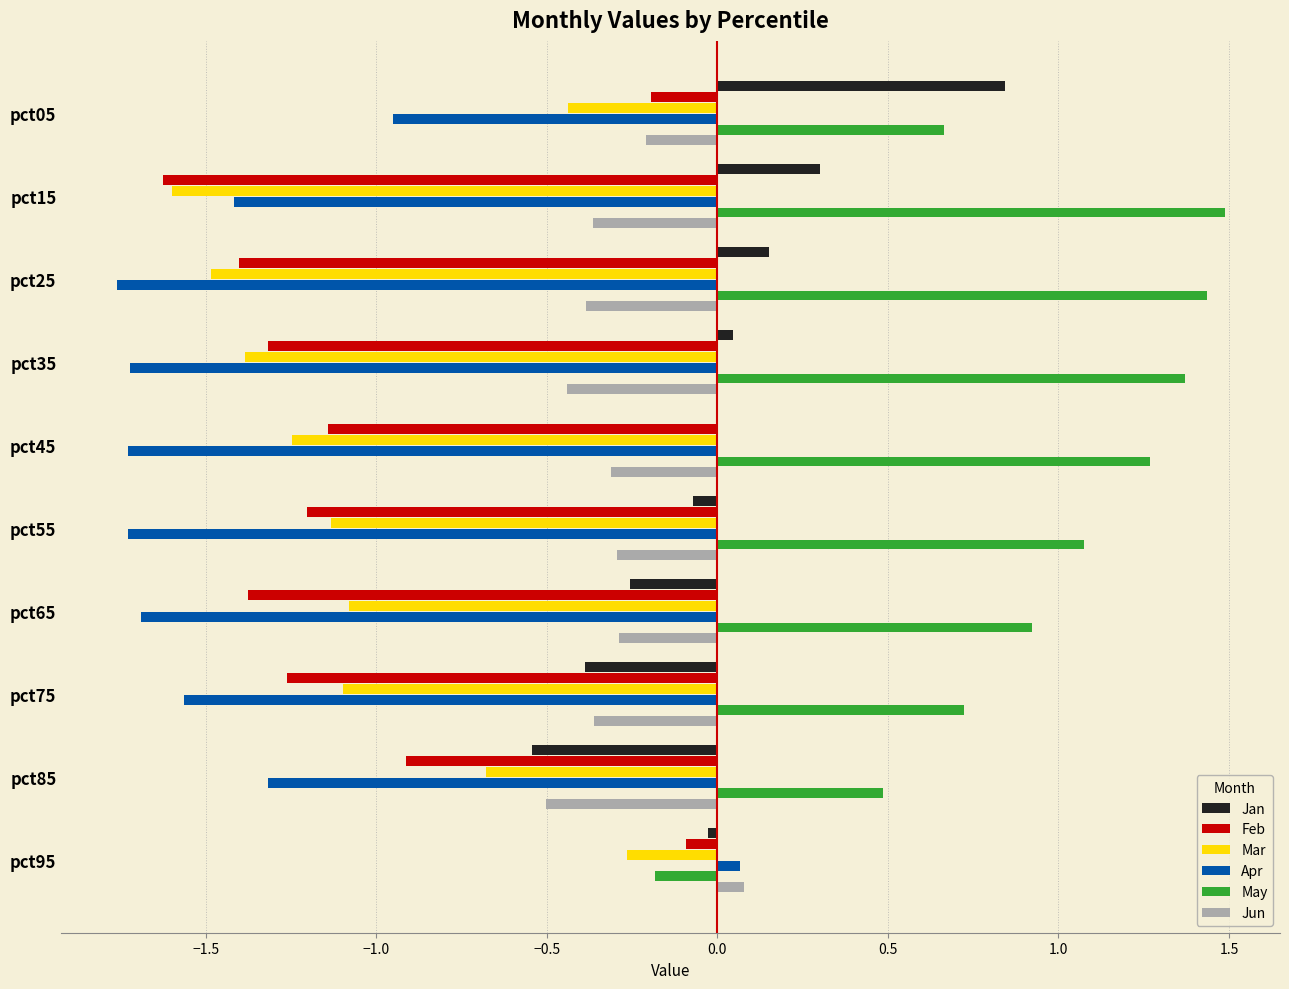

Which series has the largest total across all categories?

May